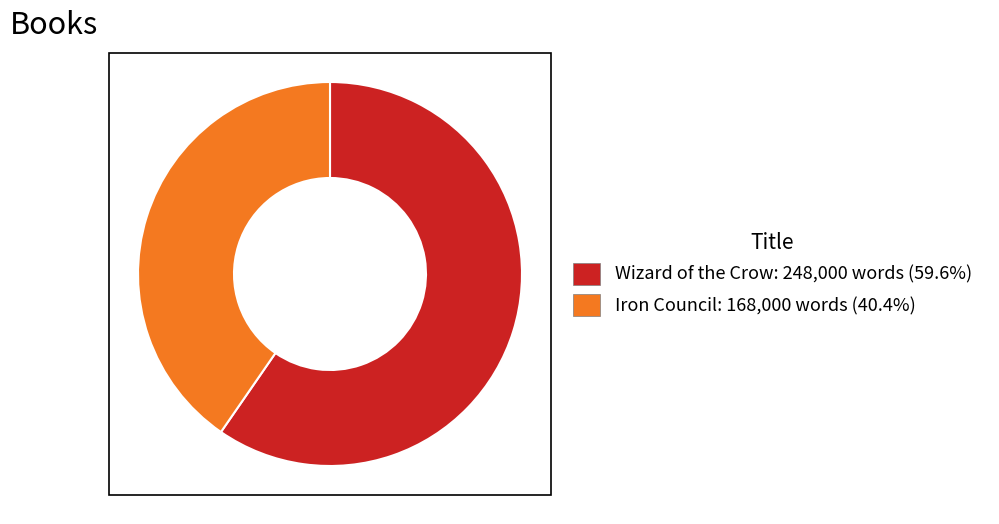

Is the sum of Wizard of the Crow and Iron Council greater than half?

Yes